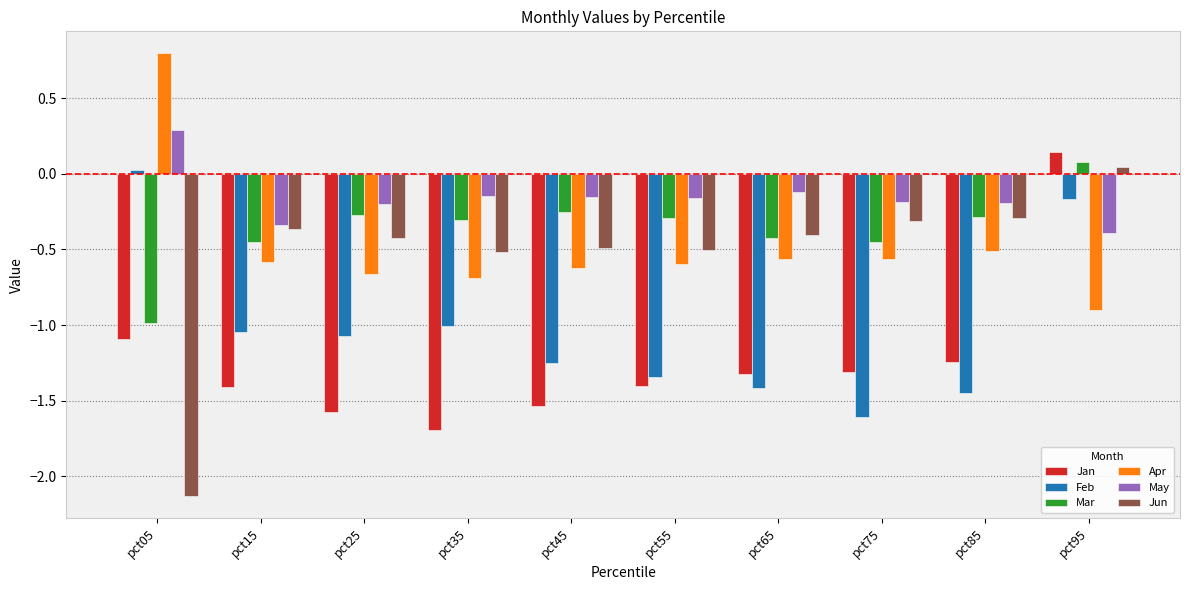

What are all the series names shown in the legend?

Jan, Feb, Mar, Apr, May, Jun